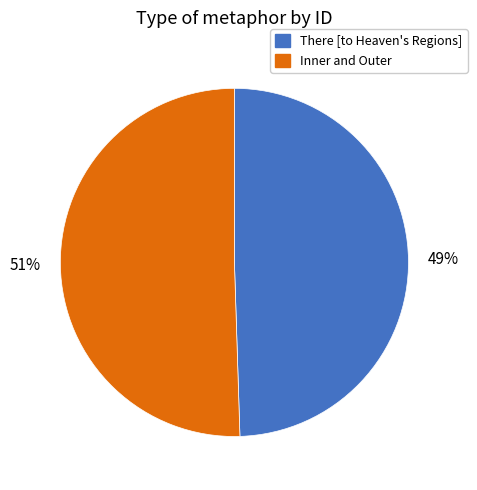

Is there a majority slice in this chart?

Yes